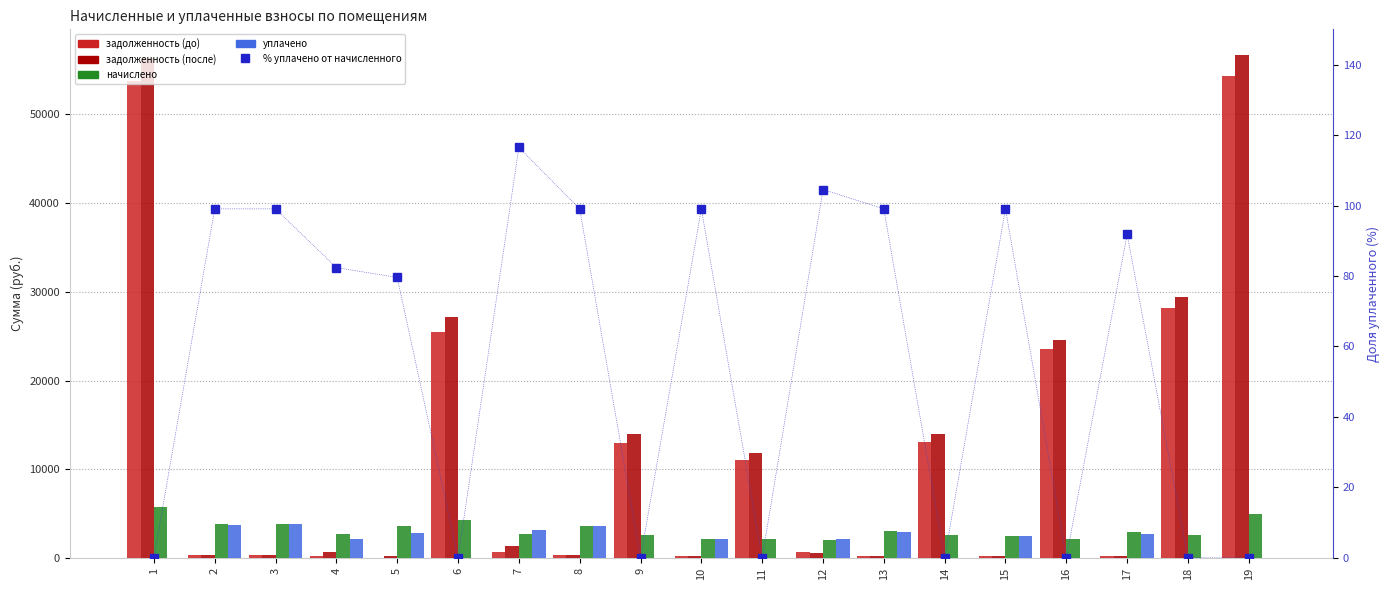

Between 11 and 15, which is larger?

11